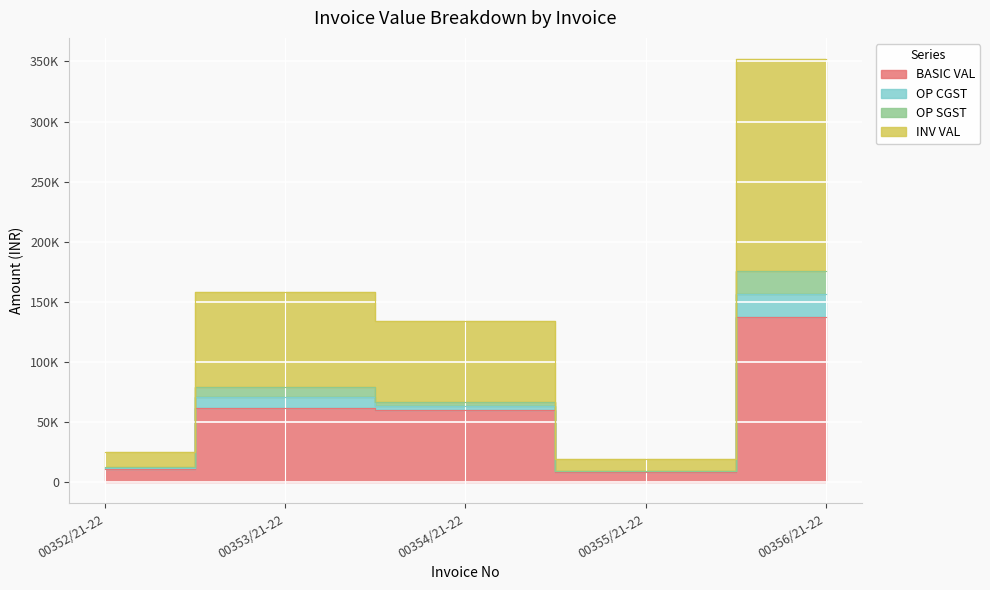

Where is the first local maximum for INV VAL?

00353/21-22